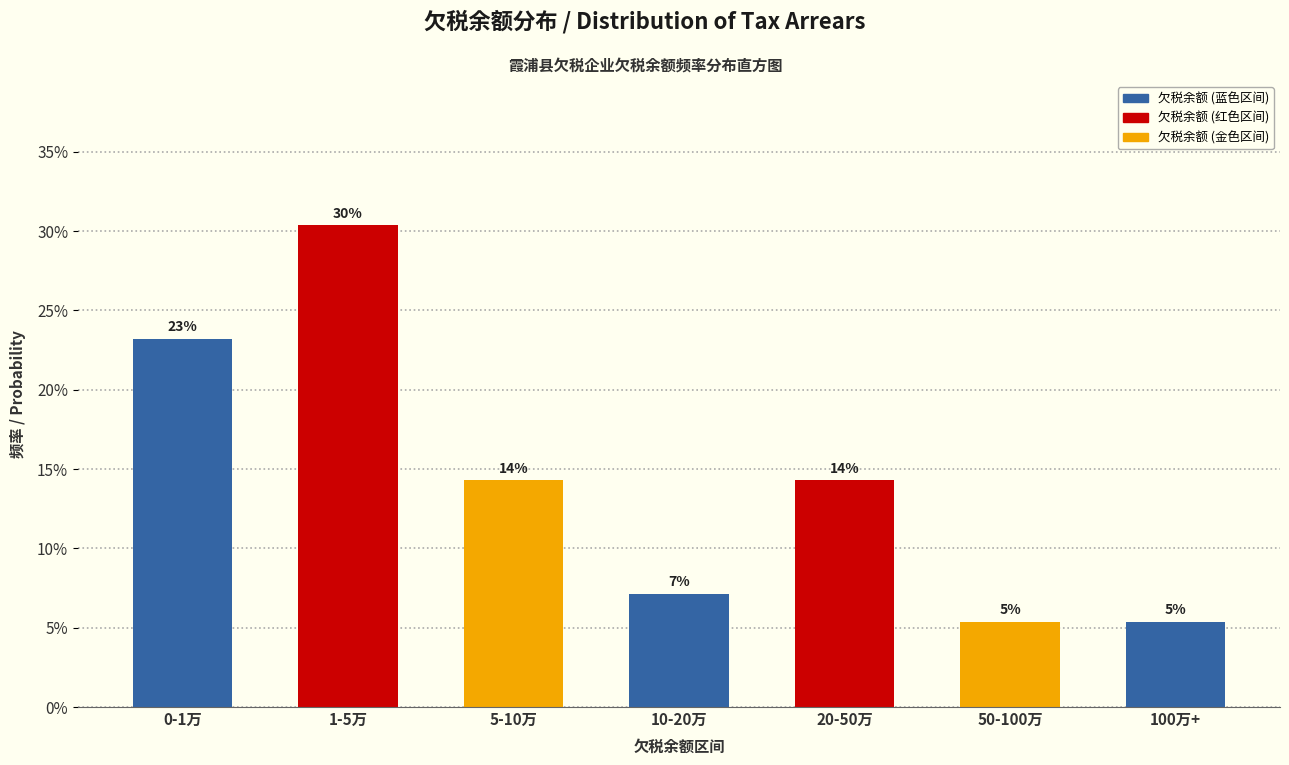

Does the chart contain any negative values?

No